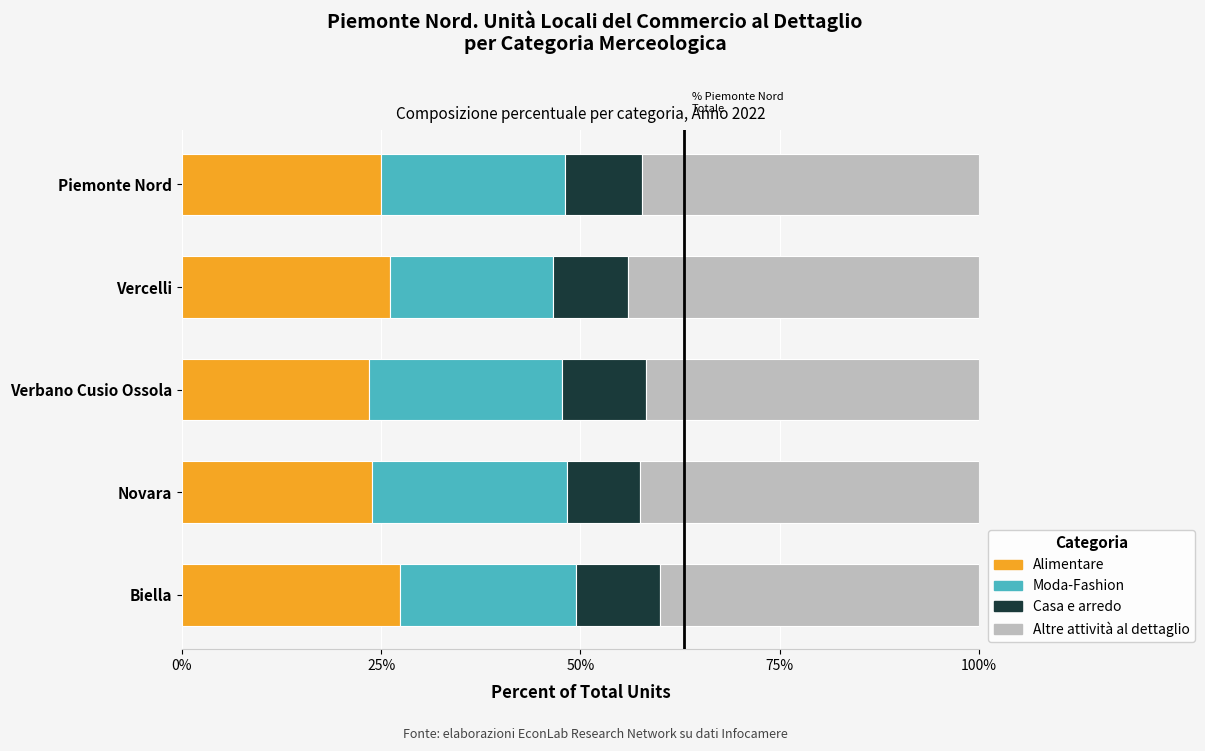

What is the total value across all series at Vercelli?

100.0